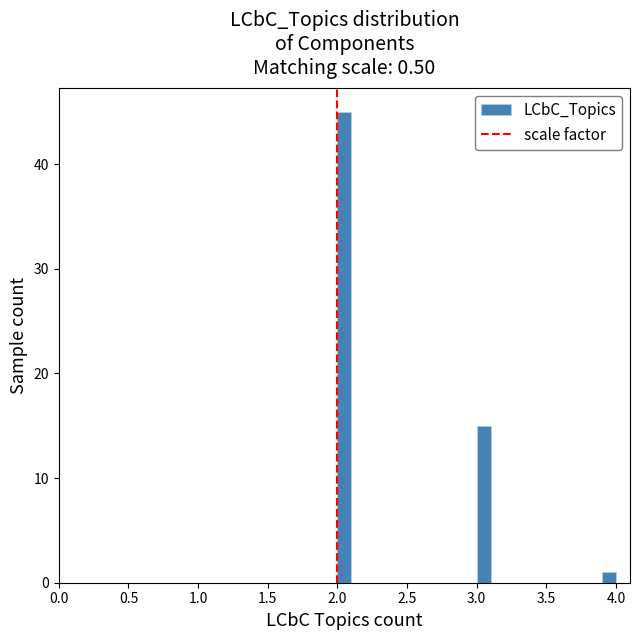

Around what value on the x-axis is the tallest bar? Give the approximate position of its centre, as read against the axis.

2.05